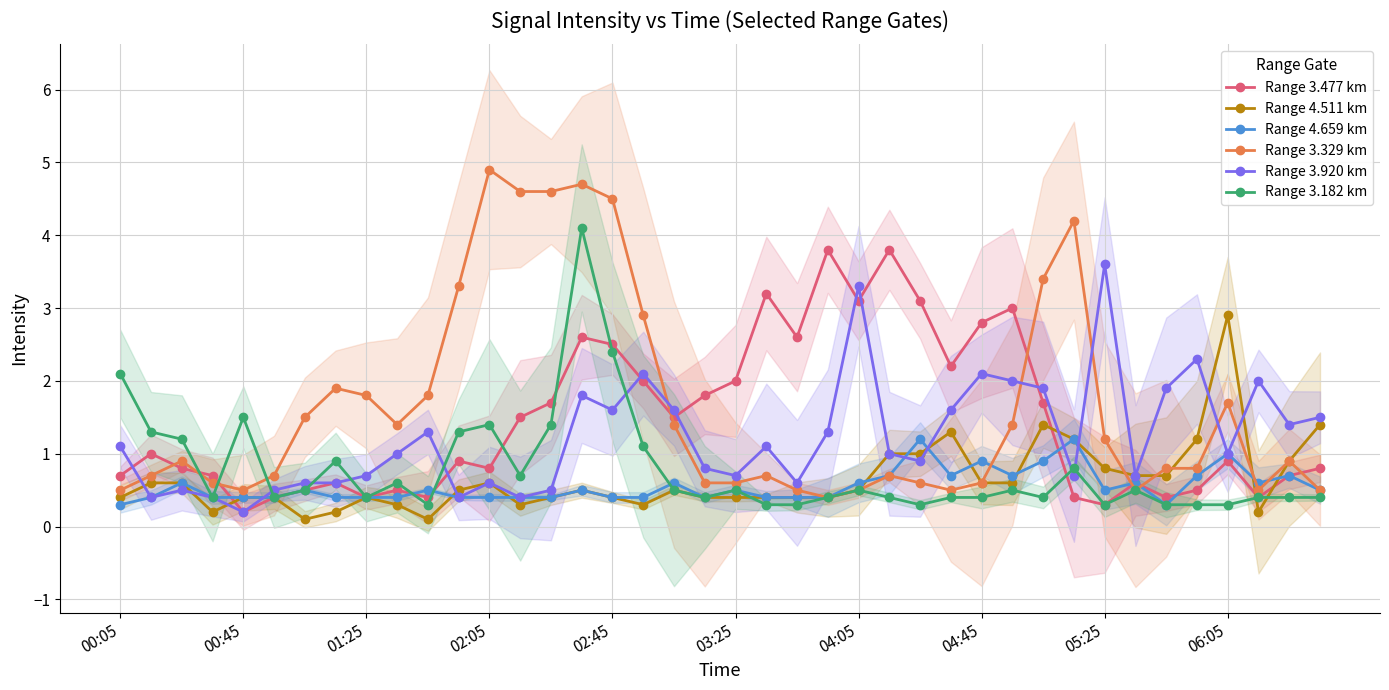

How many series are shown in this chart?

6